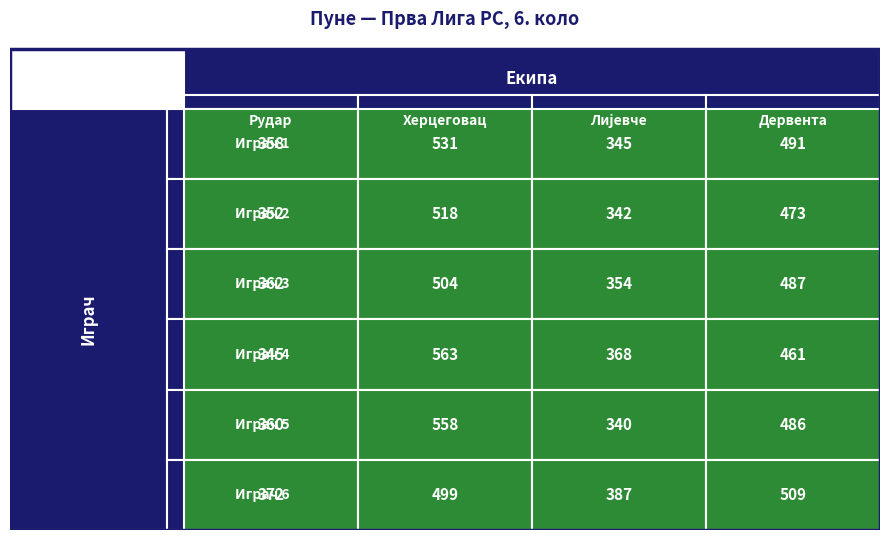

What is the total value across all series at Играч 4?

1737